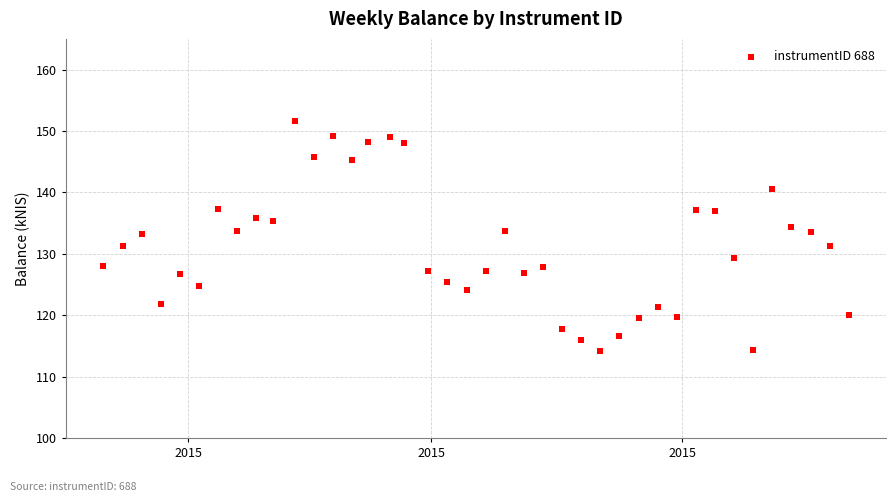

Count the number of points in this scatter plot.

40